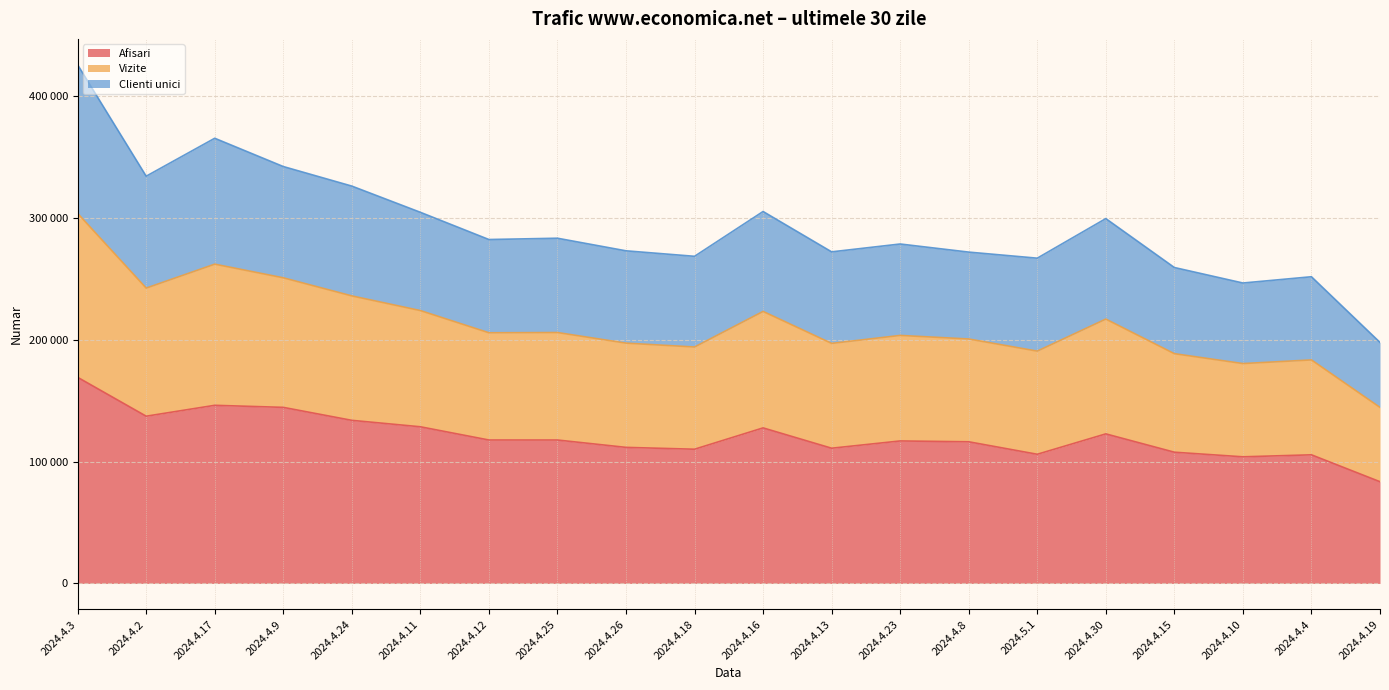

Where is the first local minimum for Clienti unici?

2024.4.2